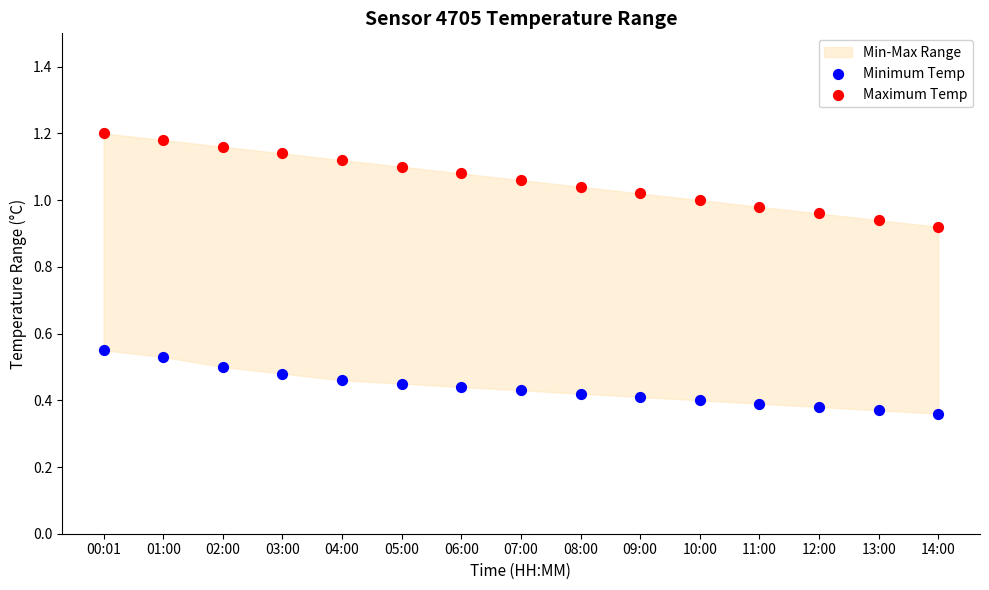

Which series contains the highest Y value?

Maximum Temp